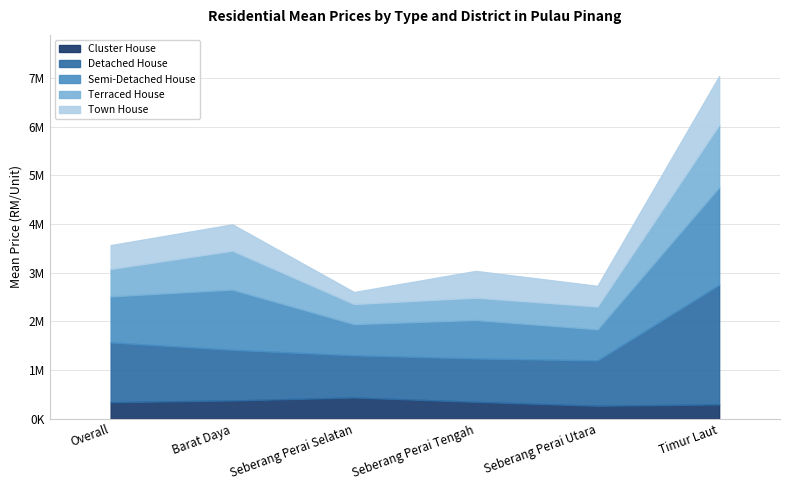

How many interior local peaks does the Town House series have?

2